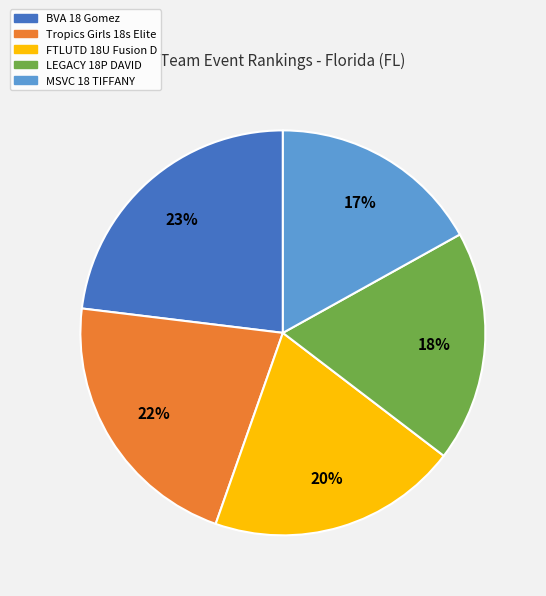

To the nearest percent, what is the average slice percentage?

20%